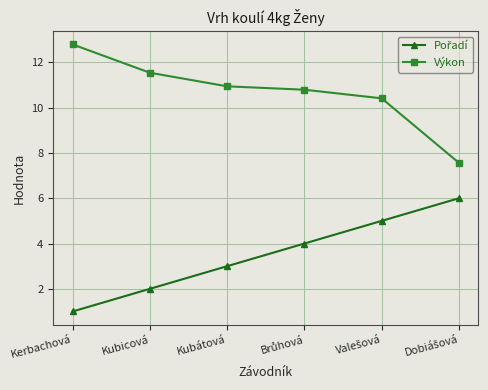

What is the total value across all series at Kubátová?

13.9